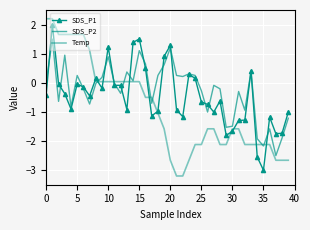

What is the minimum value for Temp?

-3.2